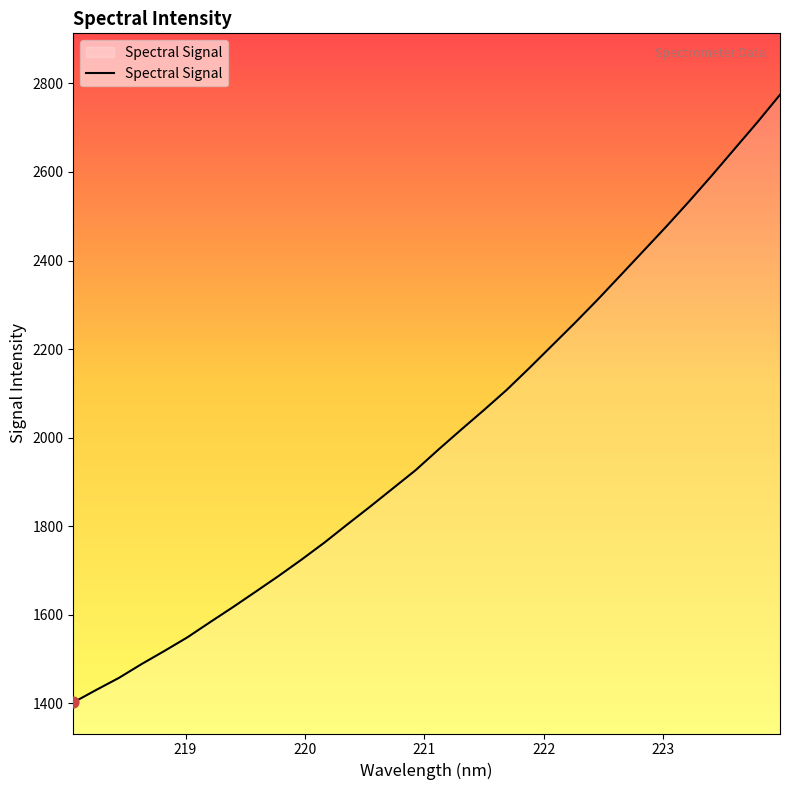

What is the difference between the maximum and minimum values?

1372.7